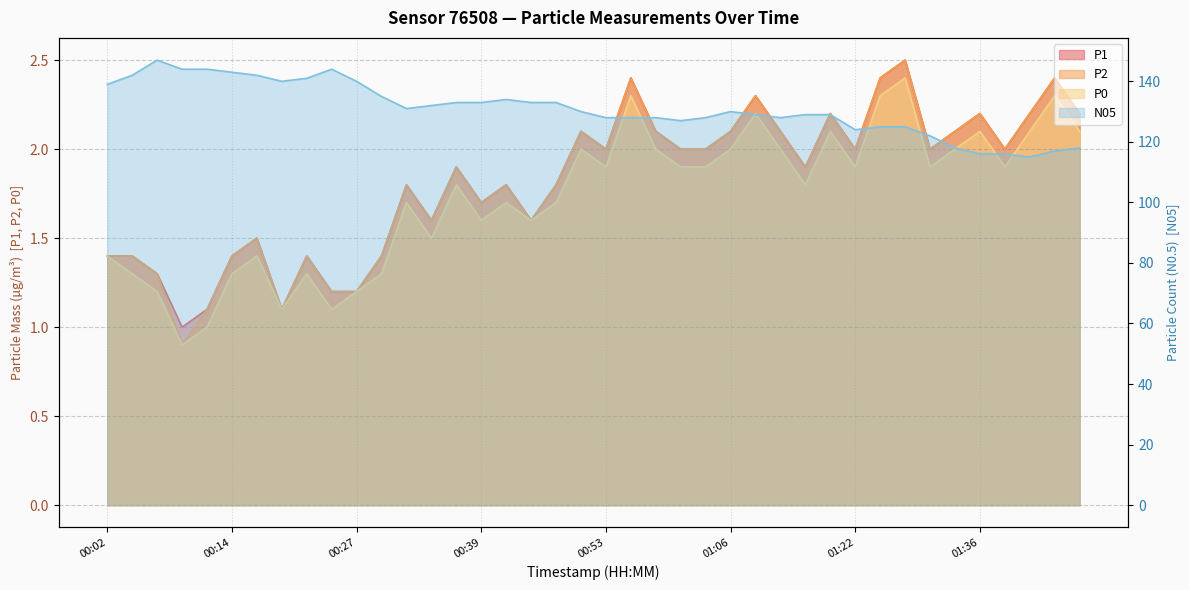

List the labels in order of P0 value, smallest first.

00:09, 00:12, 00:19, 00:24, 00:07, 00:27, 00:04, 00:14, 00:22, 00:29, 00:02, 00:17, 00:34, 00:39, 00:45, 00:32, 00:42, 00:48, 00:37, 01:14, 00:53, 01:00, 01:03, 01:22, 01:31, 01:39, 00:50, 00:58, 01:06, 01:11, 01:33, 01:17, 01:36, 01:41, 01:46, 01:09, 00:55, 01:25, 01:44, 01:28